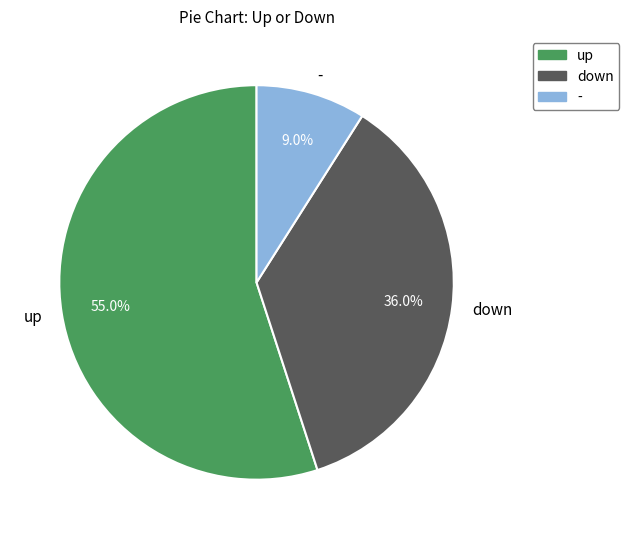

What is the largest slice in the pie chart?

up